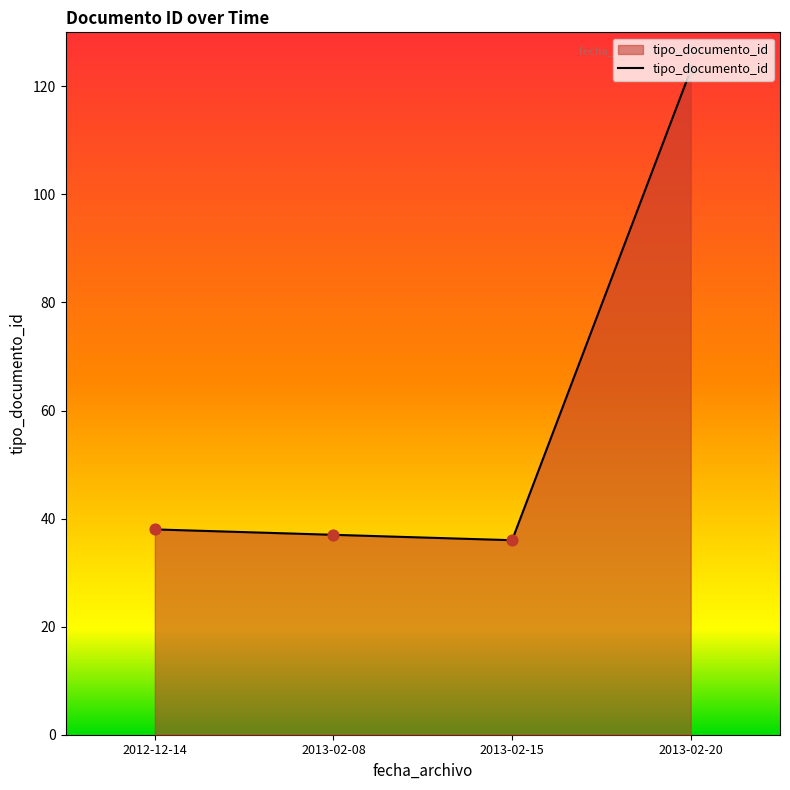

What is the ratio of the value at 2012-12-14 to the value at 2013-02-20?

0.3